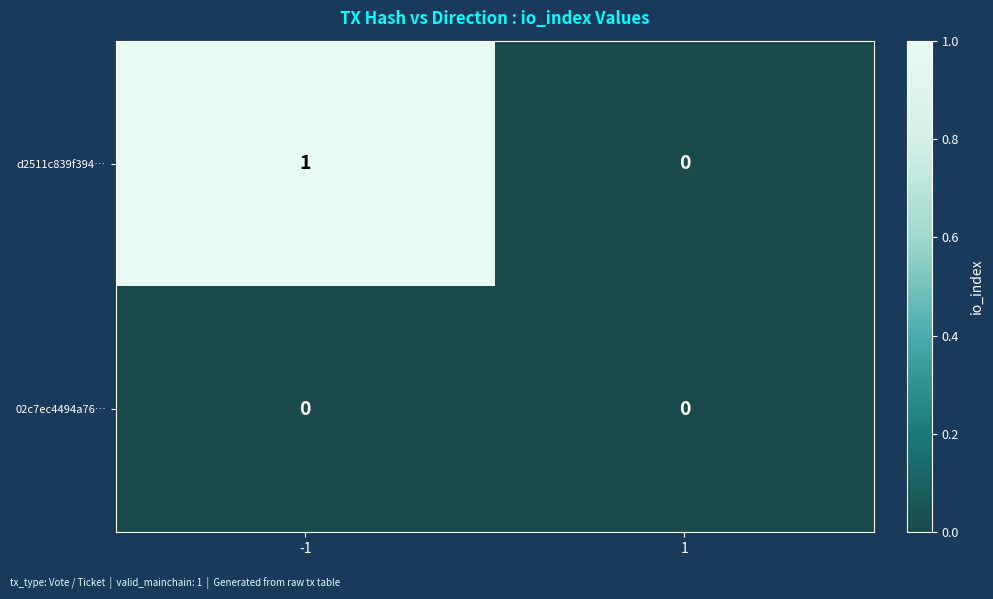

How many distinct data groups are displayed?

2